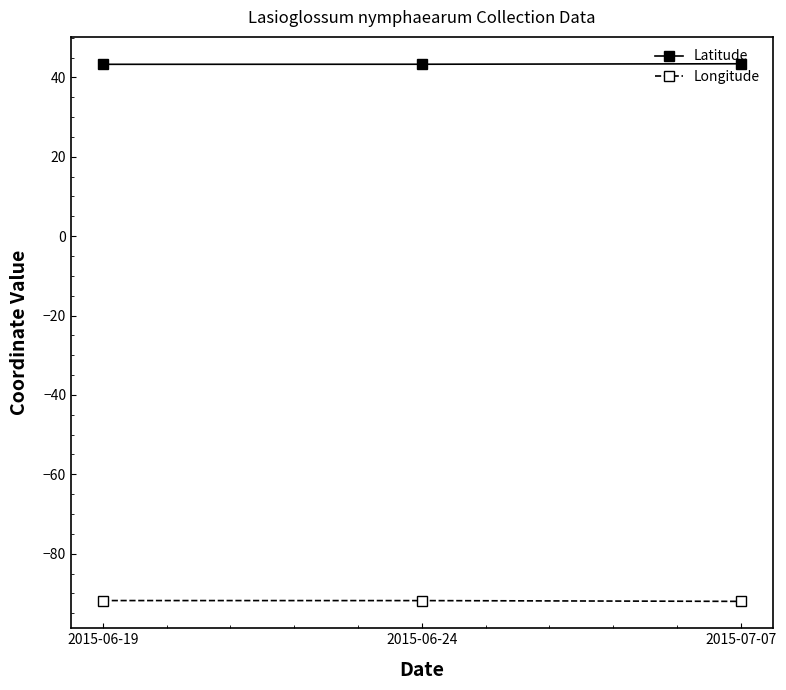

Is it true that Latitude equals 9.0 at 2015-06-19?

False